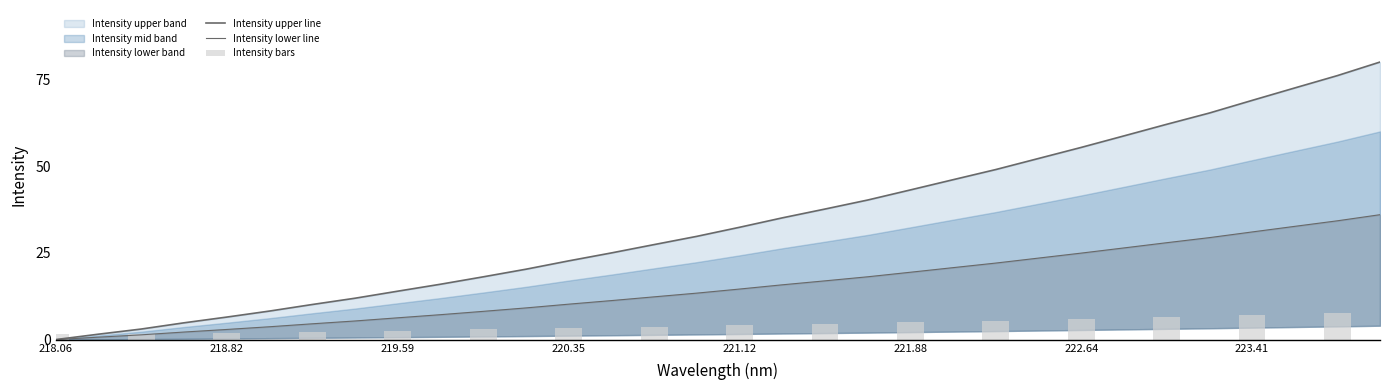

What is the difference between the maximum and minimum values?

80.0